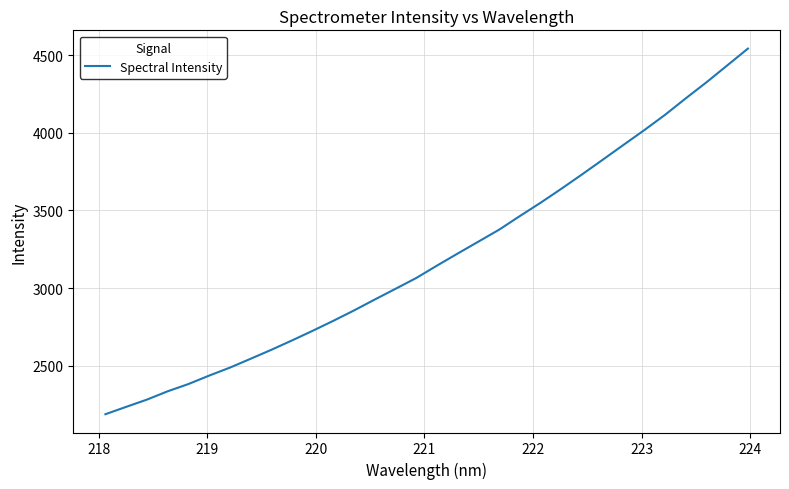

What is the greatest value displayed?

4541.9